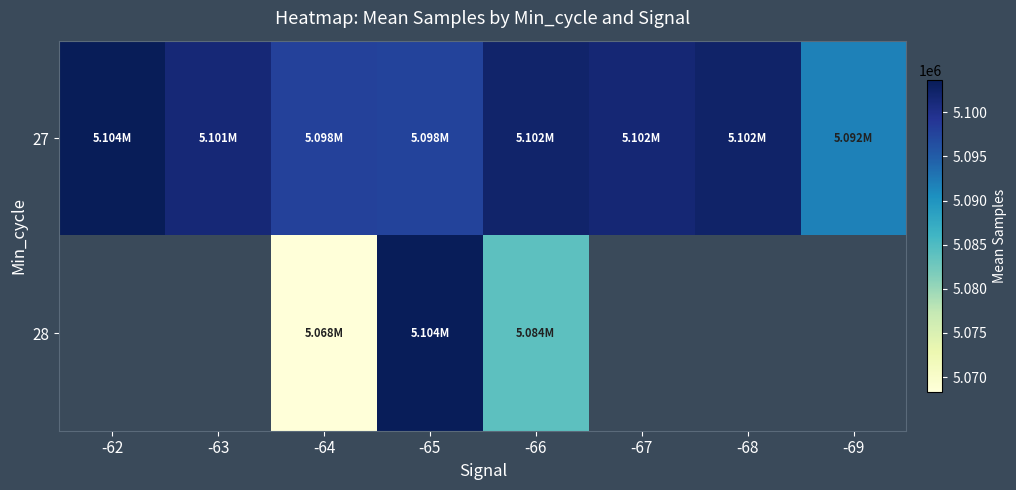

Which category has the highest value in the 28 series?

-62